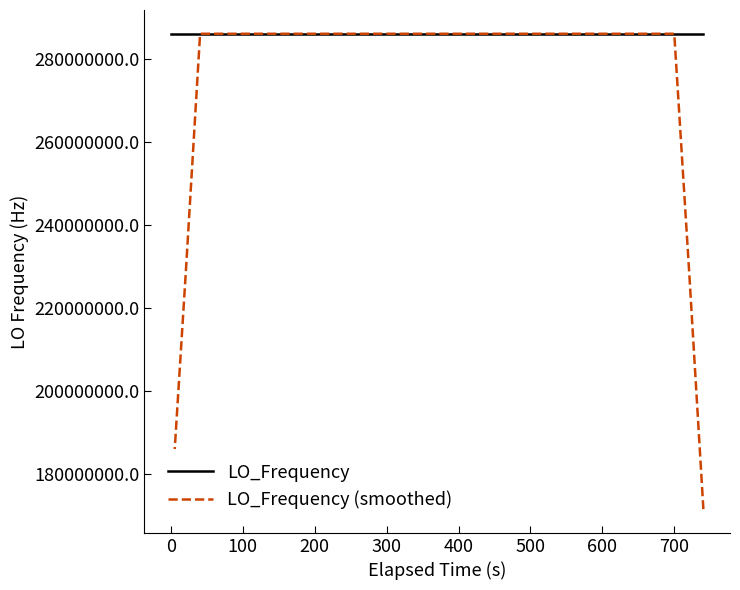

Which series has the widest spread of values?

LO_Frequency (smoothed)